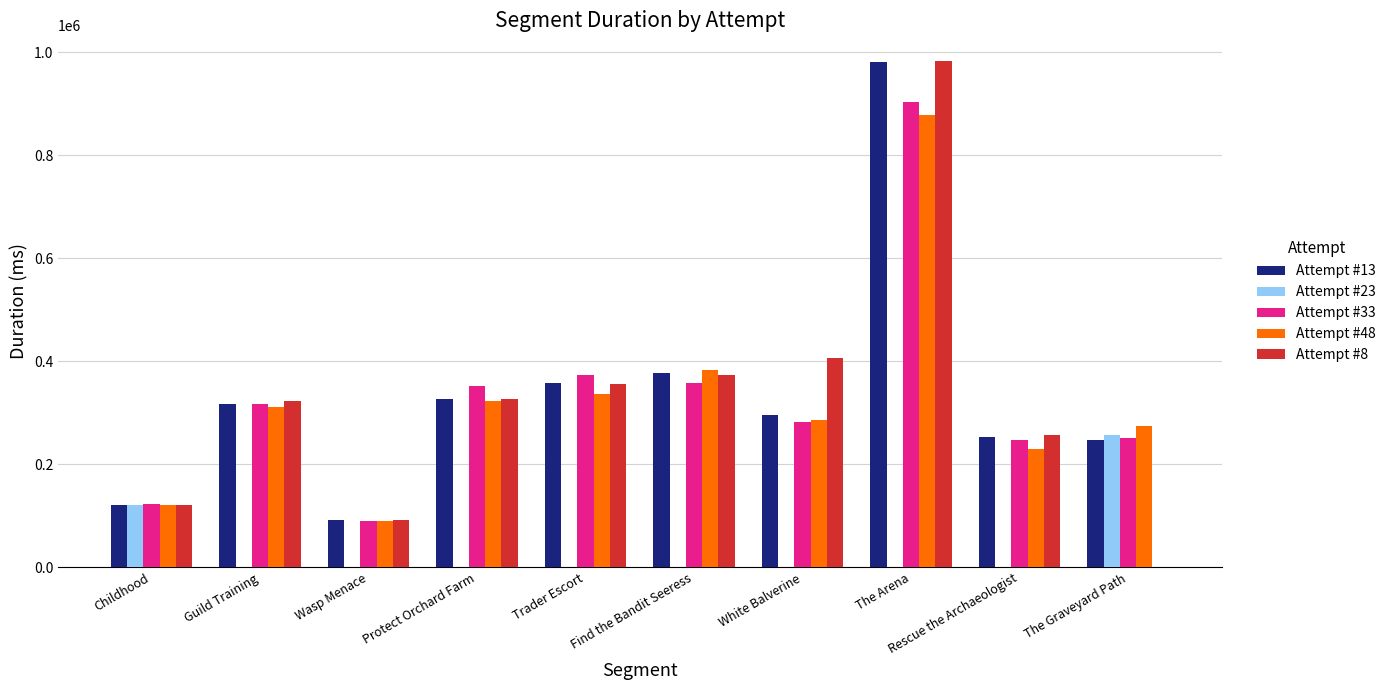

Which label corresponds to the largest value in the chart?

The Arena